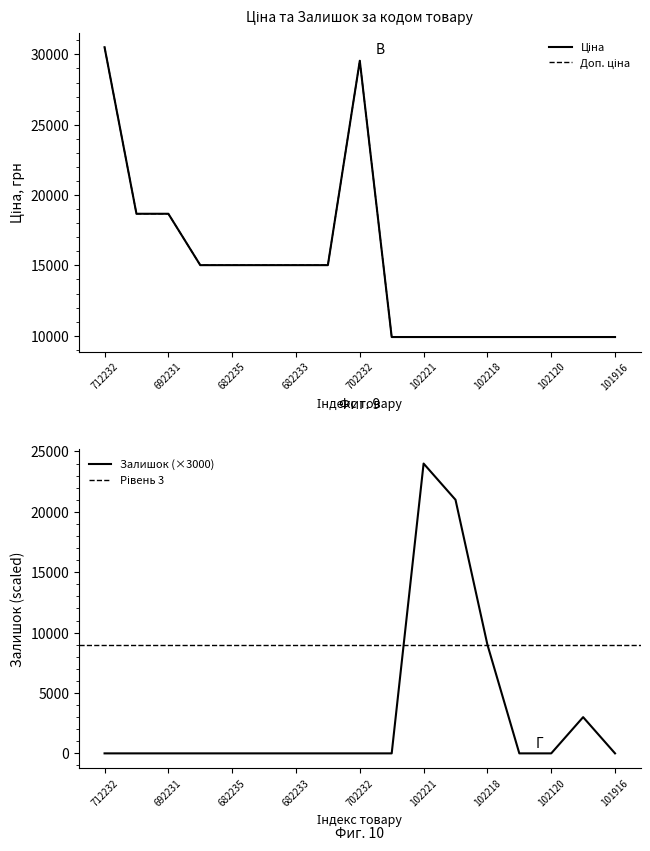

True or false: Доп. ціна and Ціна intersect in this chart.

False